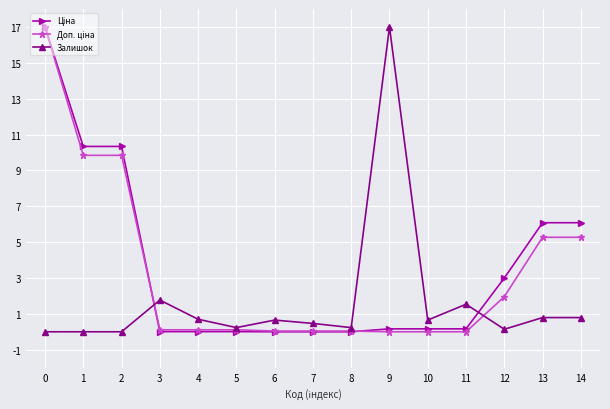

What is the maximum value shown in the chart?

17.0